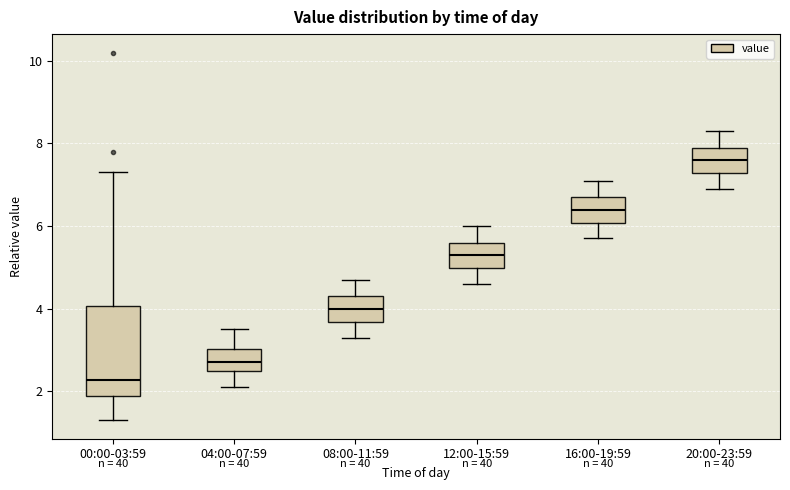

Reading left to right, transcribe this box plot: for each box, give where its median line is, the range the box spans, and where its two whiskers end, as read against the y-axis. The values are not printed on the chart, so give them approximately, as read against the axis.

00:00-03:59: median 2.2, box 1.8 to 4.0, whiskers 1.4 to 7.4
04:00-07:59: median 2.8, box 2.6 to 3.0, whiskers 2.2 to 3.6
08:00-11:59: median 4.0, box 3.6 to 4.4, whiskers 3.4 to 4.8
12:00-15:59: median 5.4, box 5.0 to 5.6, whiskers 4.6 to 6.0
16:00-19:59: median 6.4, box 6.0 to 6.8, whiskers 5.8 to 7.2
20:00-23:59: median 7.6, box 7.2 to 8.0, whiskers 7.0 to 8.4